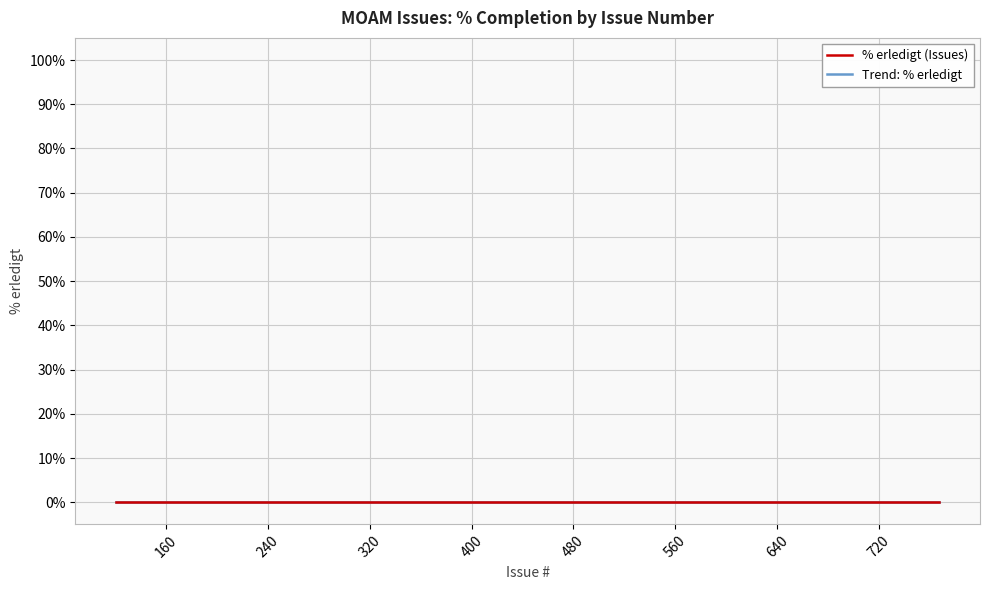

True or false: Issue # and % erledigt intersect in this chart.

False